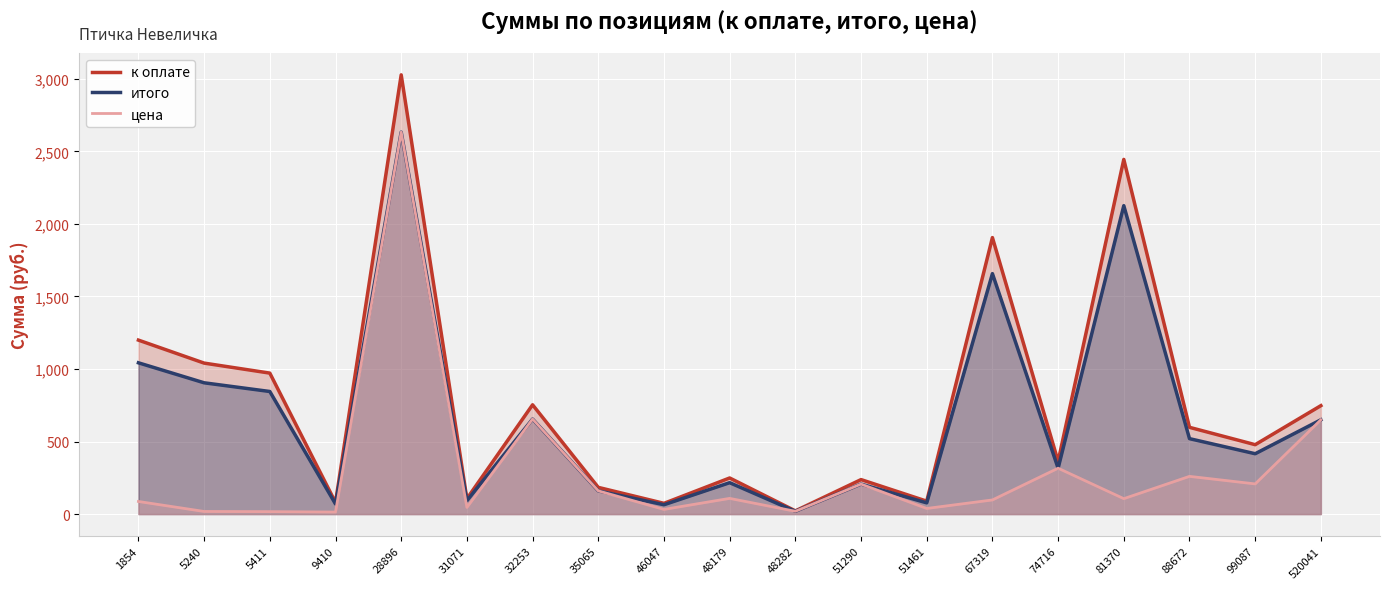

What is the sum of the цена values at 46047 and 48179?

140.4